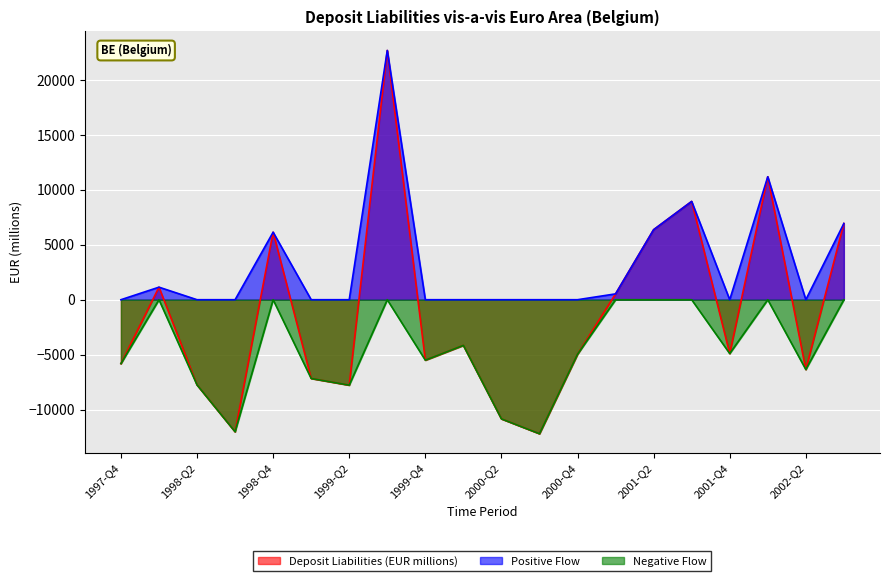

Which series has the widest spread of values?

Deposit Liabilities (EUR millions)